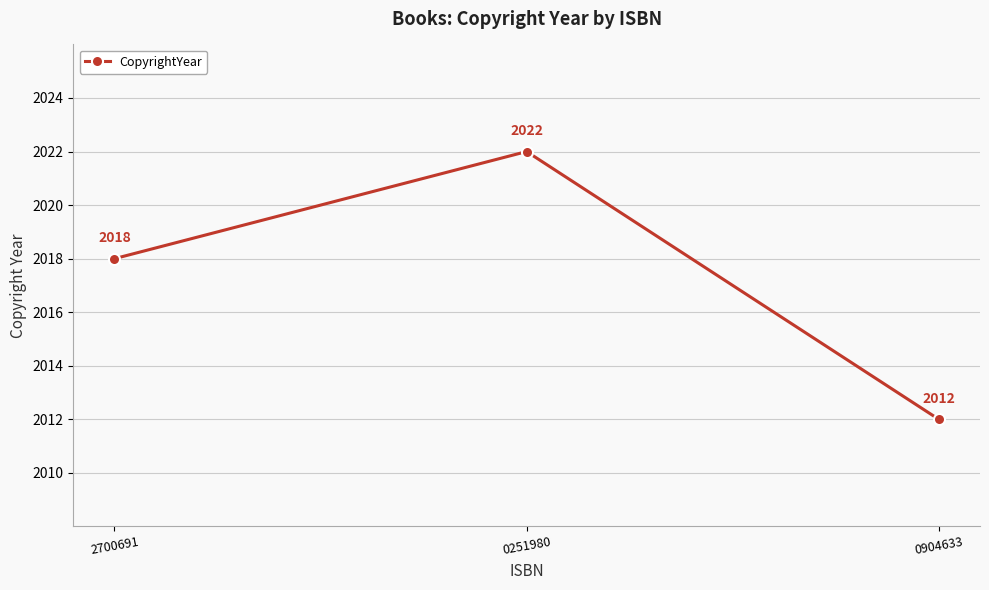

How many lines are shown in the chart?

1